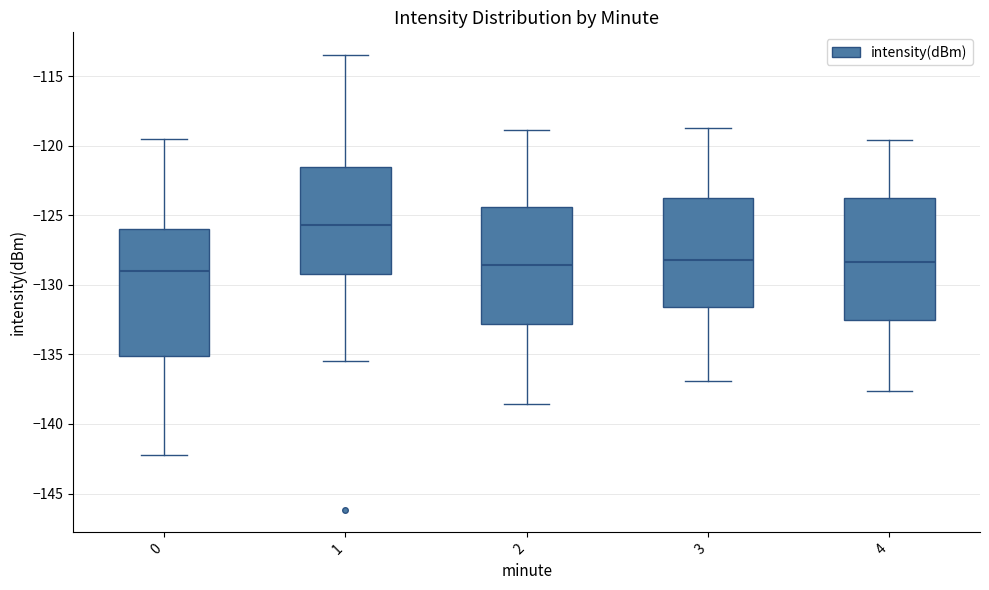

Reading left to right, transcribe this box plot: for each box, give where its median line is, the range the box spans, and where its two whiskers end, as read against the y-axis. The values are not printed on the chart, so give them approximately, as read against the axis.

0: median -129.0, box -135.0 to -126.0, whiskers -142.0 to -119.5
1: median -125.5, box -129.0 to -121.5, whiskers -135.5 to -113.5
2: median -128.5, box -133.0 to -124.5, whiskers -138.5 to -119.0
3: median -128.0, box -131.5 to -124.0, whiskers -137.0 to -118.5
4: median -128.5, box -132.5 to -124.0, whiskers -137.5 to -119.5